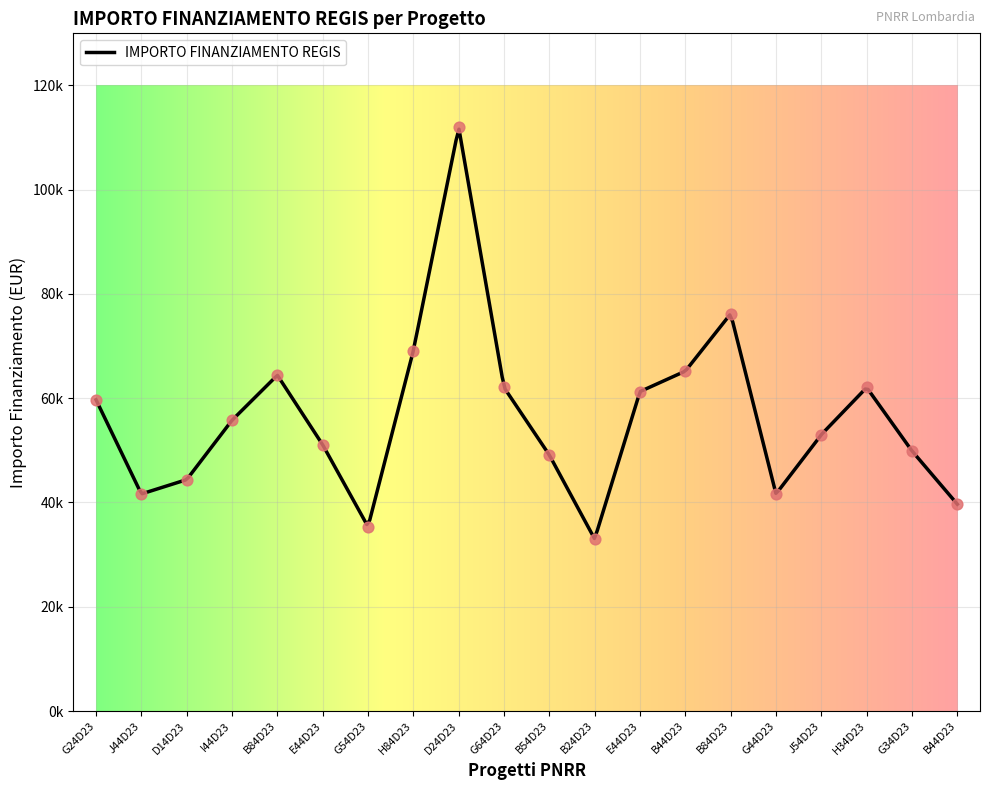

Between H34D23 and E44D23, which is larger?

H34D23